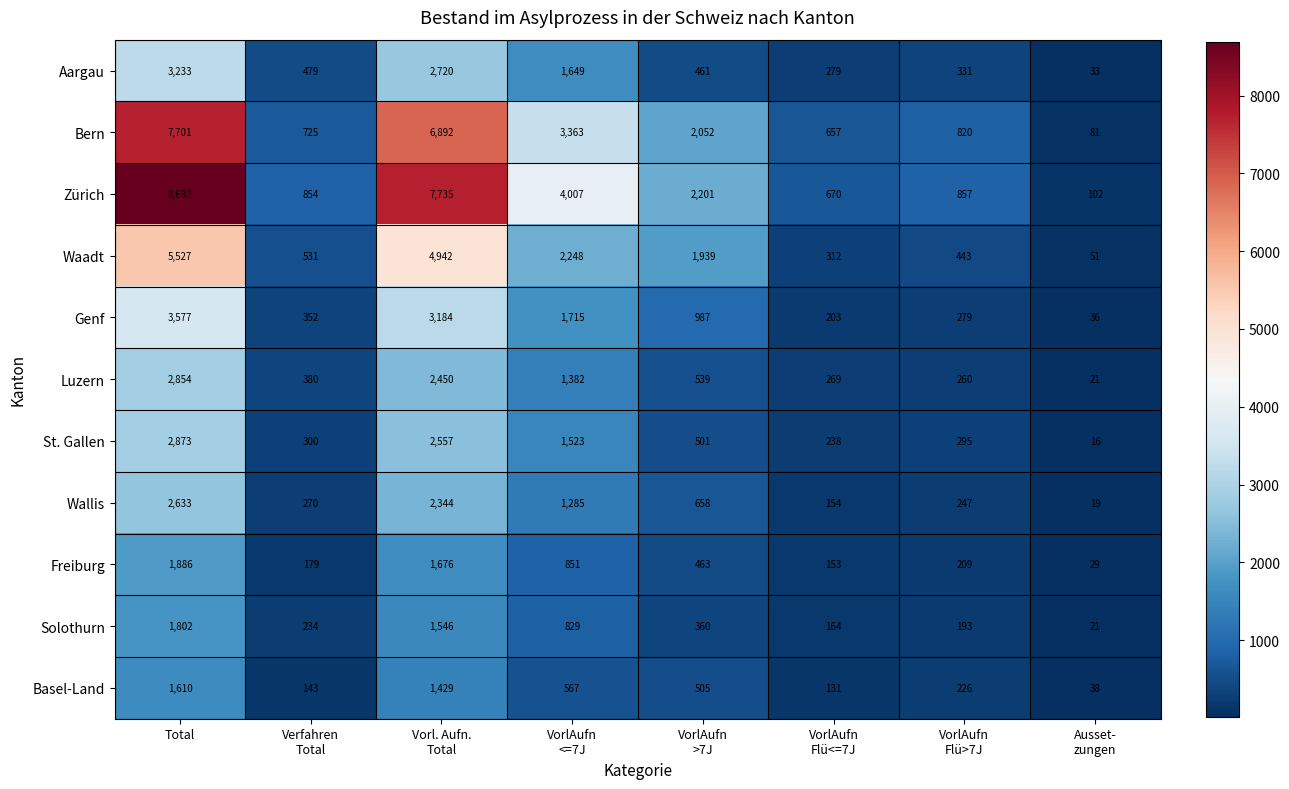

Rank the series by their maximum value, from lowest to highest.

Basel-Land, Solothurn, Freiburg, Wallis, Luzern, St. Gallen, Aargau, Genf, Waadt, Bern, Zürich